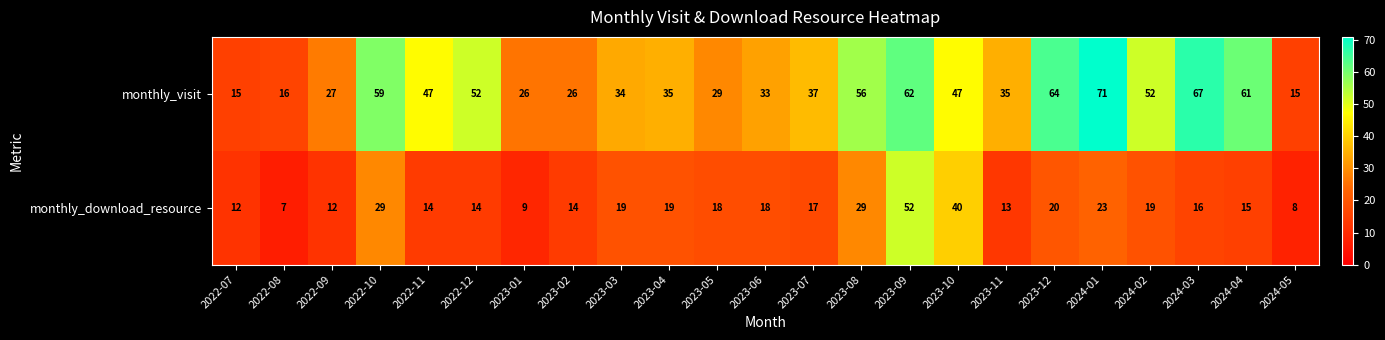

What is the sum of the monthly_visit values at 2022-12 and 2023-02?

78